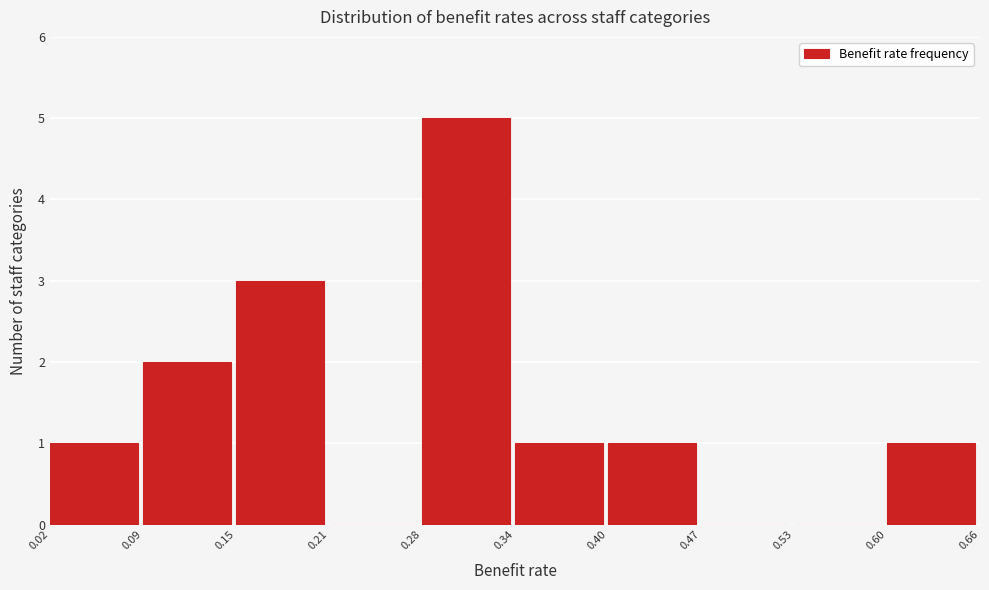

What is the height of the bar covering 0.28 to 0.34 on the x-axis? The values are not printed on the chart, so give them approximately, as read against the axis.

5